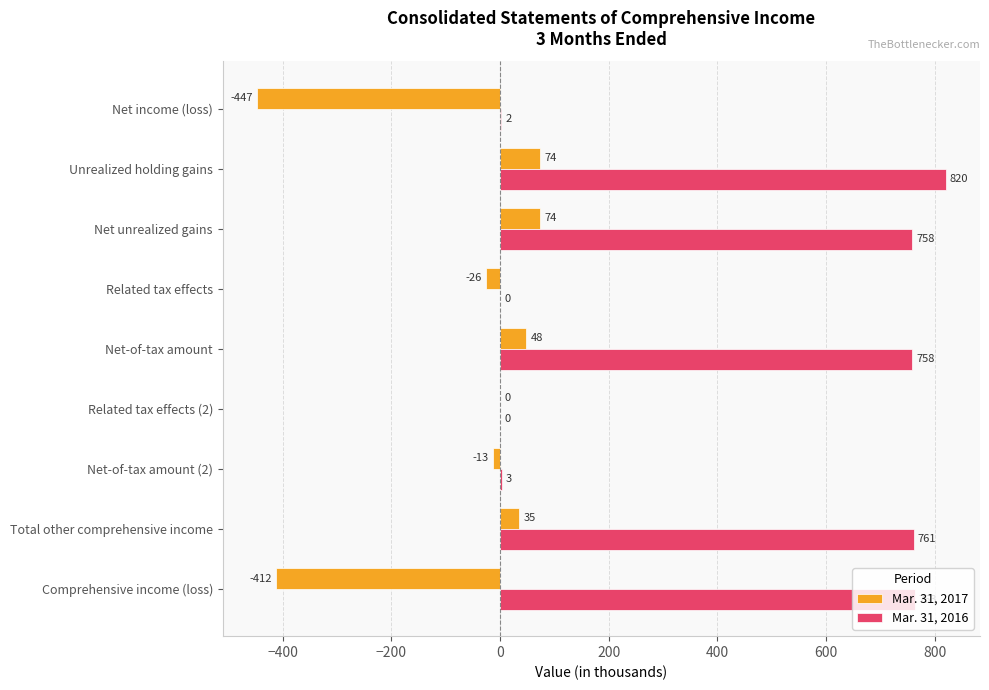

The Mar. 31, 2016 series shows 761 at Total other comprehensive income. True or false?

True